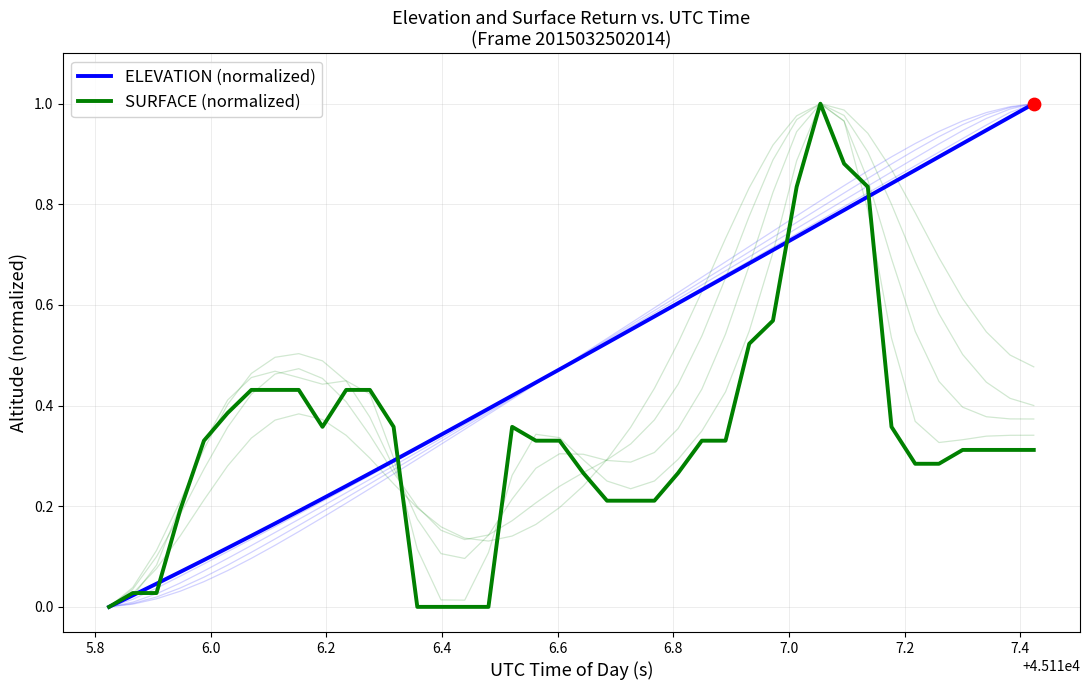

Is the value of SURFACE (normalized) at 15 greater than the value of ELEVATION (normalized) at 25?

No